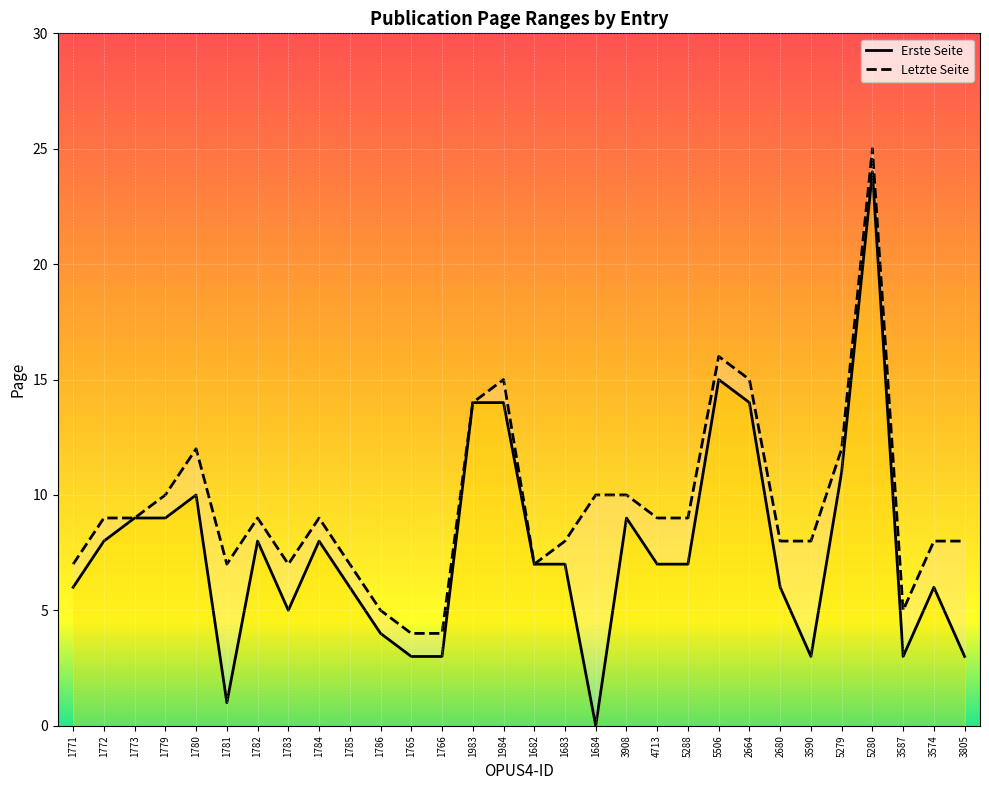

The Letzte Seite series shows 12 at 5280. True or false?

False